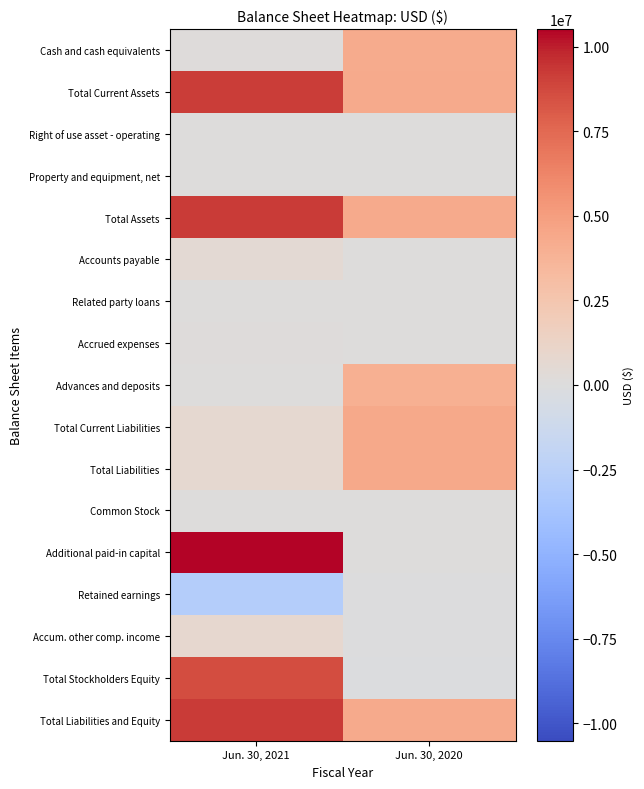

At Jun. 30, 2020, list the series in order from smallest to largest.

Total Stockholders Equity, Retained earnings, Accum. other comp. income, Right of use asset - operating, Property and equipment, net, Common Stock, Additional paid-in capital, Related party loans, Accrued expenses, Accounts payable, Advances and deposits, Cash and cash equivalents, Total Current Assets, Total Assets, Total Liabilities and Equity, Total Current Liabilities, Total Liabilities